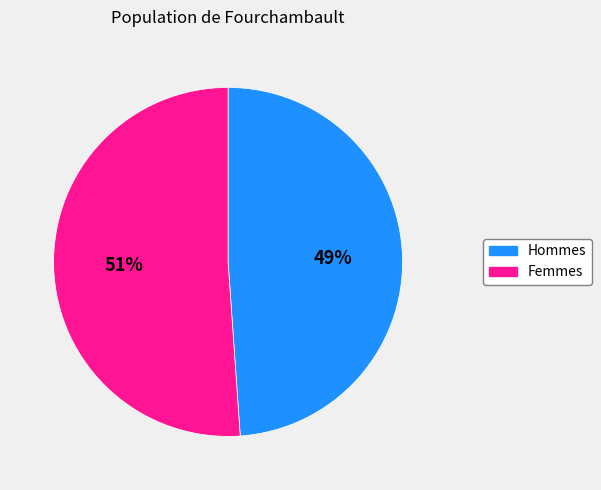

To the nearest percent, what is the difference between the largest and smallest slice percentages?

2%